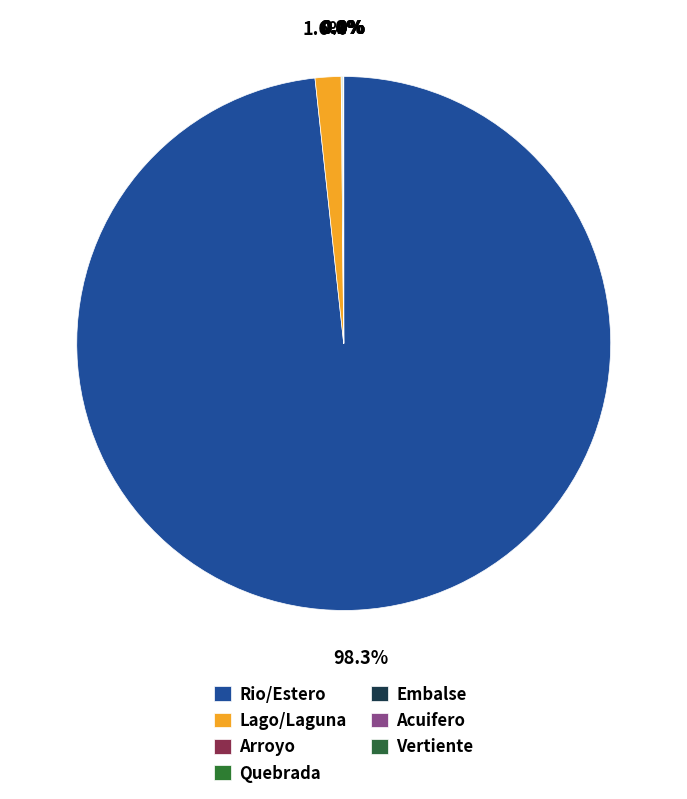

Is it true that Arroyo is 0% of the pie?

True